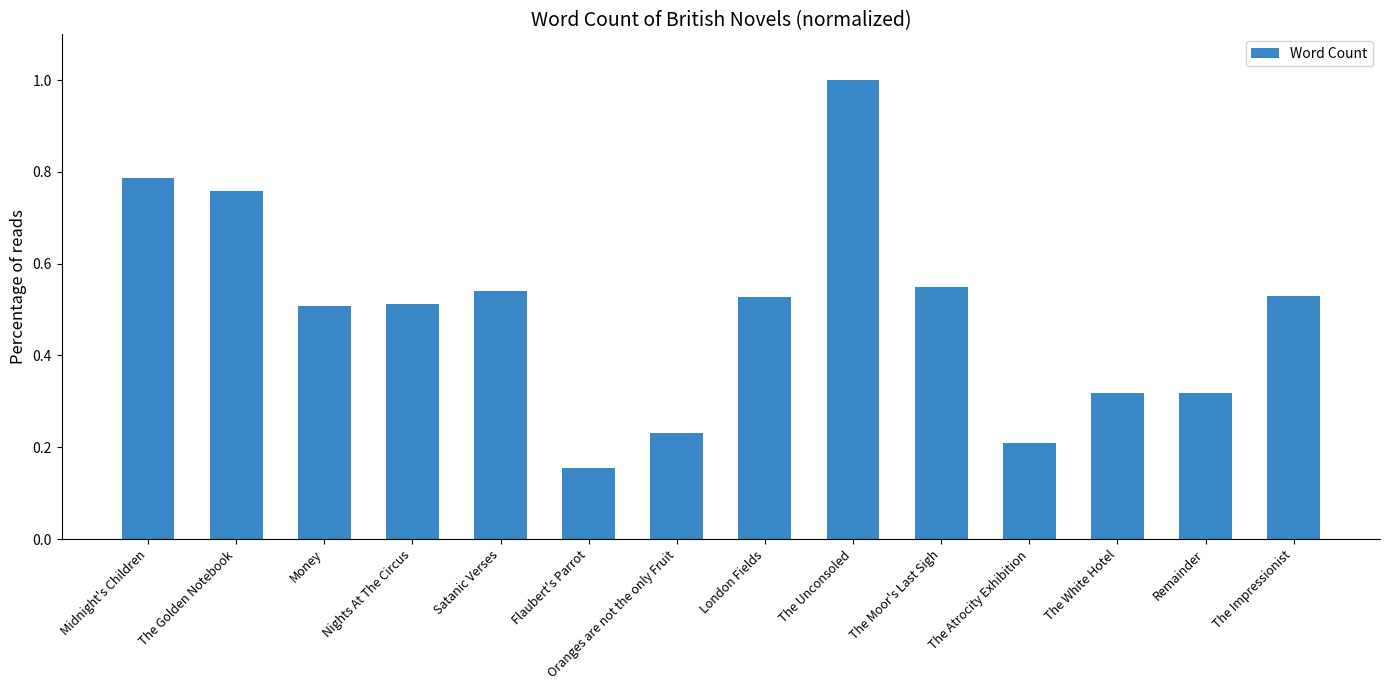

At which category does the chart reach its peak across all series?

The Unconsoled